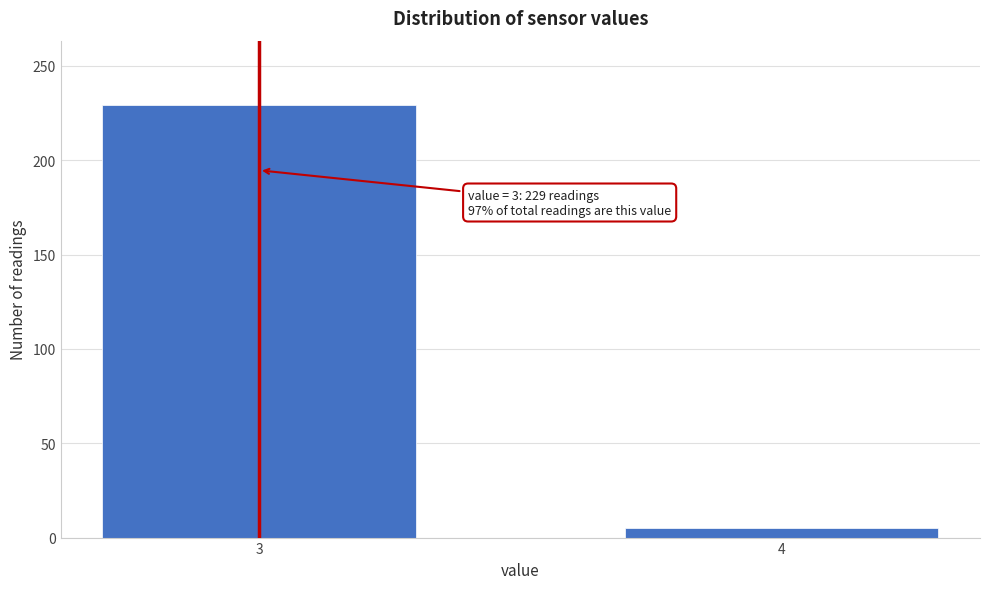

Reading left to right, extract all data points from this chart.

3=229	4=5